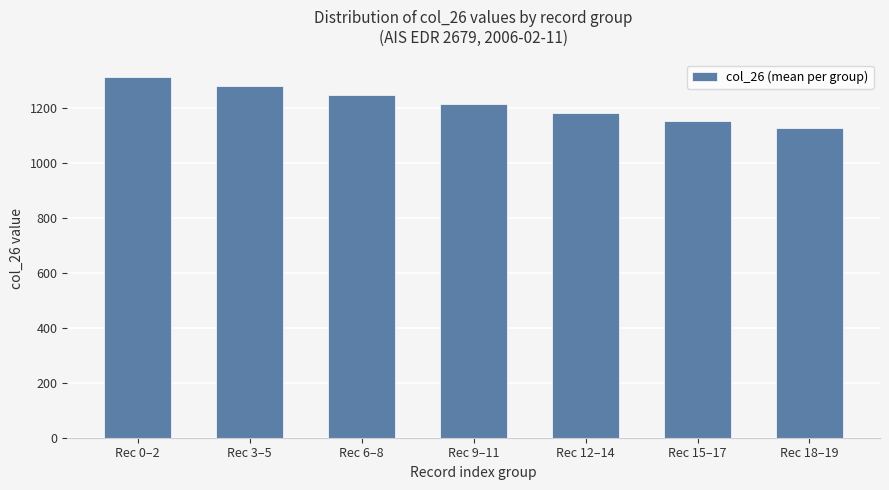

At which category does the chart reach its peak across all series?

Rec 0–2